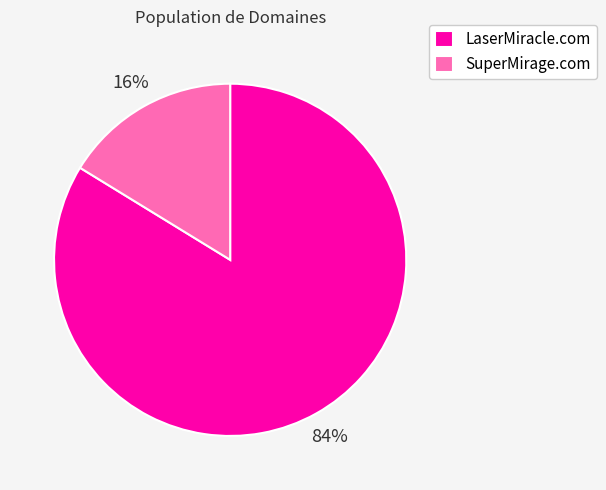

Is it true that LaserMiracle.com is 69% of the pie?

False